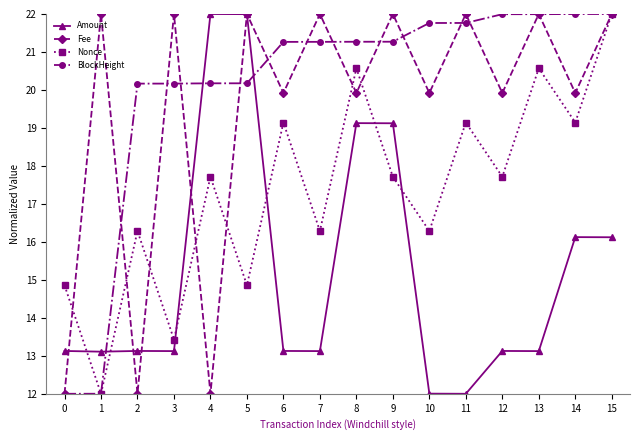

What is the value of the Nonce point at the 2nd from the left?

12.0